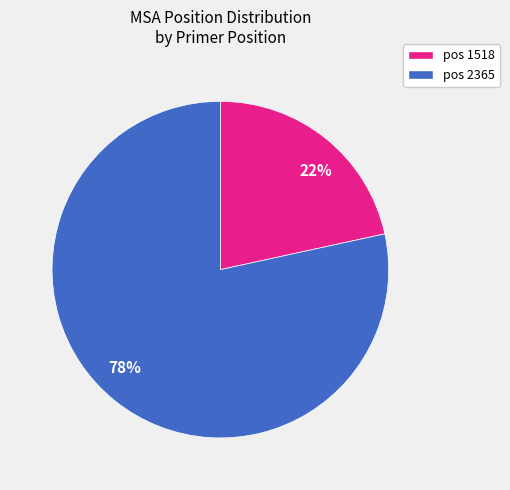

What is the ratio of the value at 22% to the value at 78%?

0.3